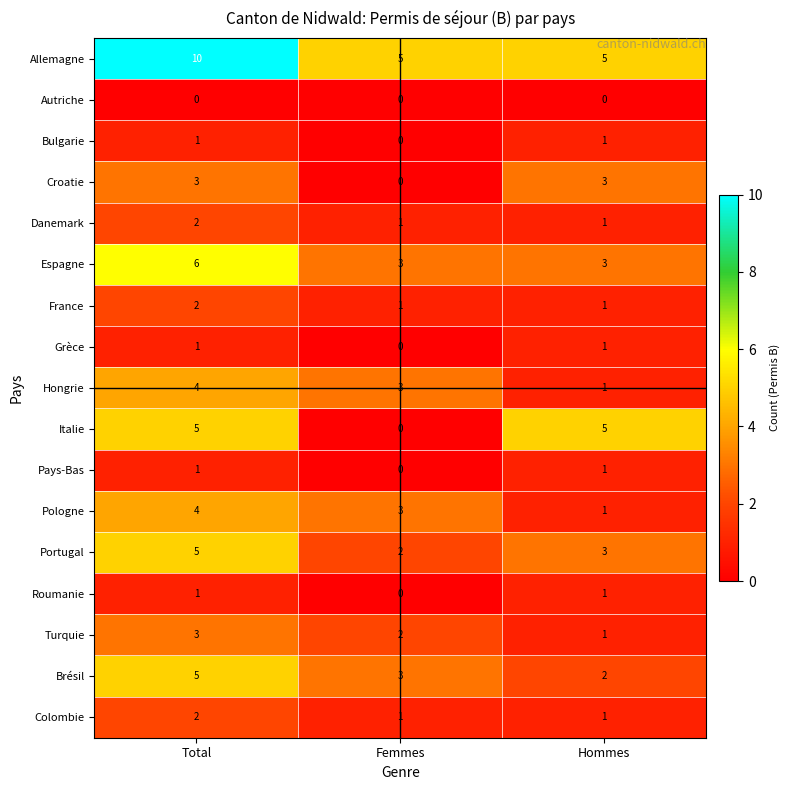

Is it true that Brésil equals 1 at Hommes?

False